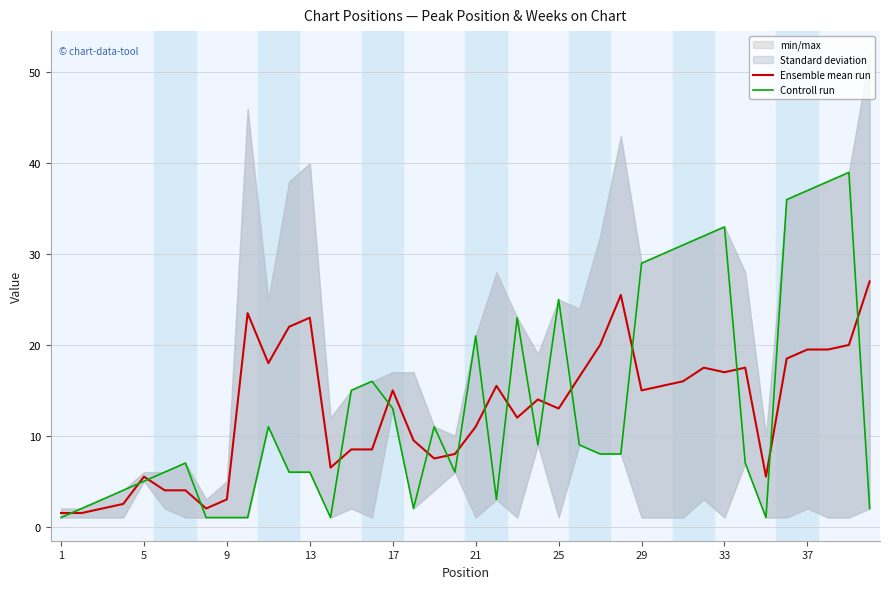

The value of Ensemble mean run at 13 is 23.0. True or false?

True